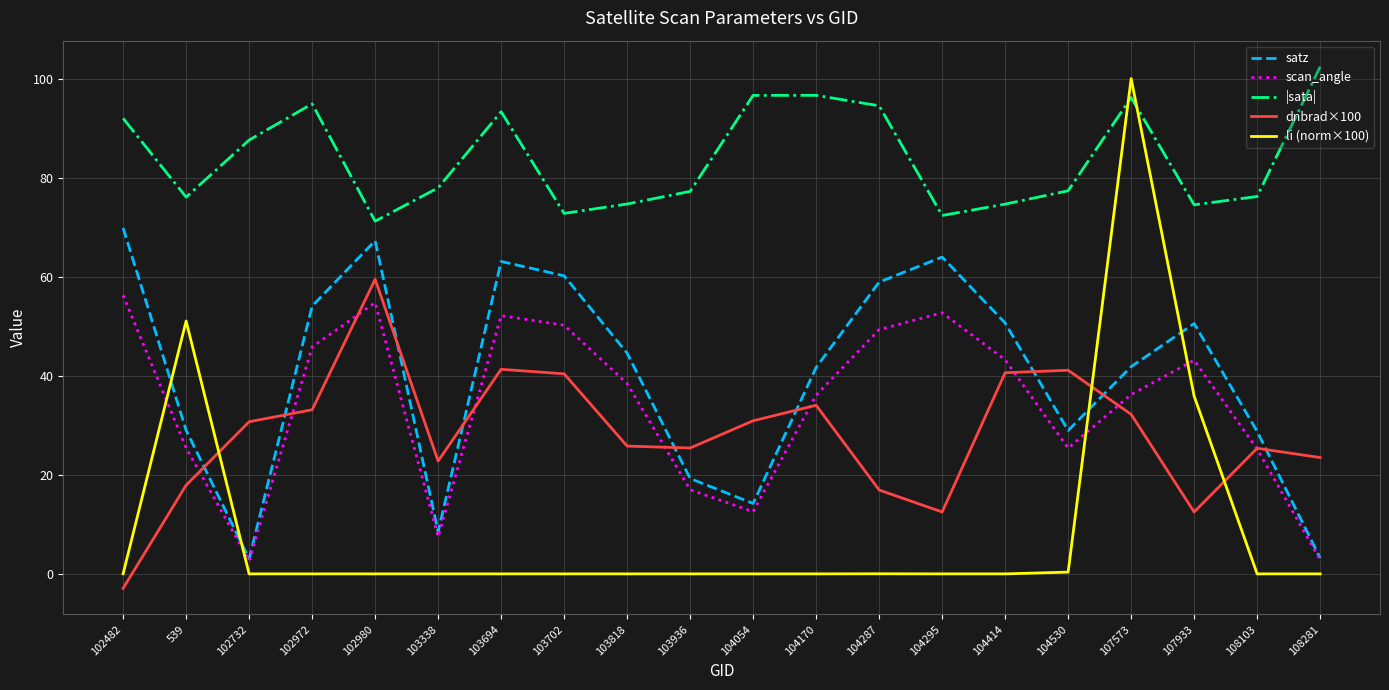

The value of |sata| at 107573 is 96.2. True or false?

True